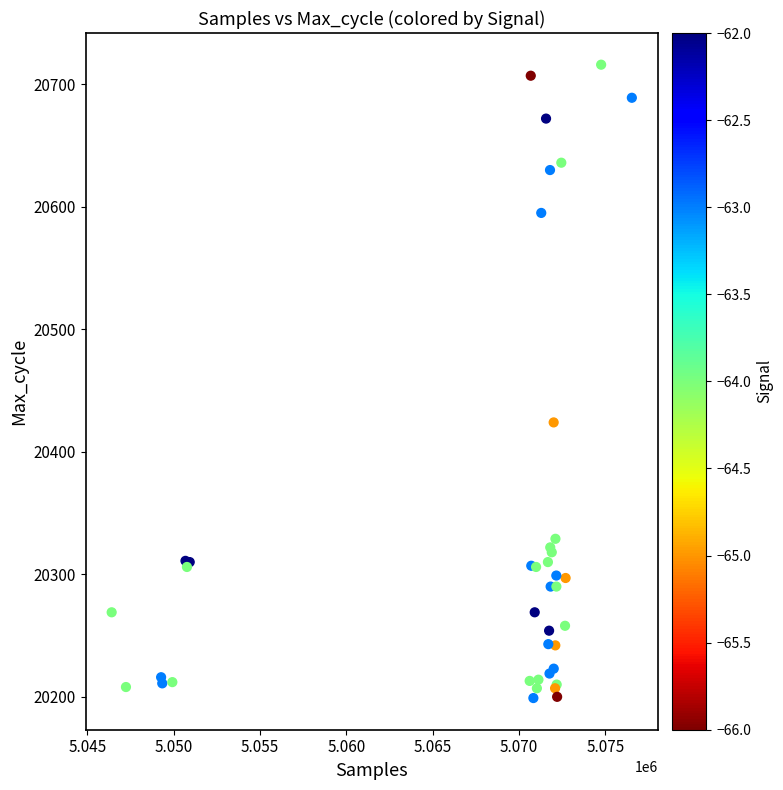

What Y value in the scatter plot is closest to 20457?

20424